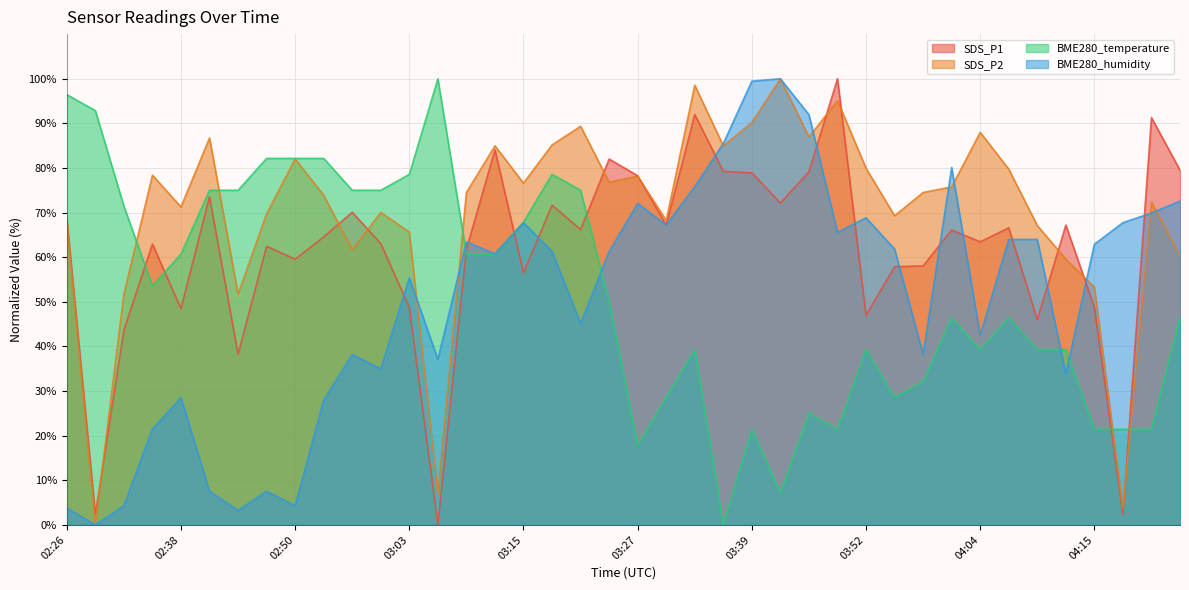

Which has a higher value, 02:57 or 02:42?

02:42